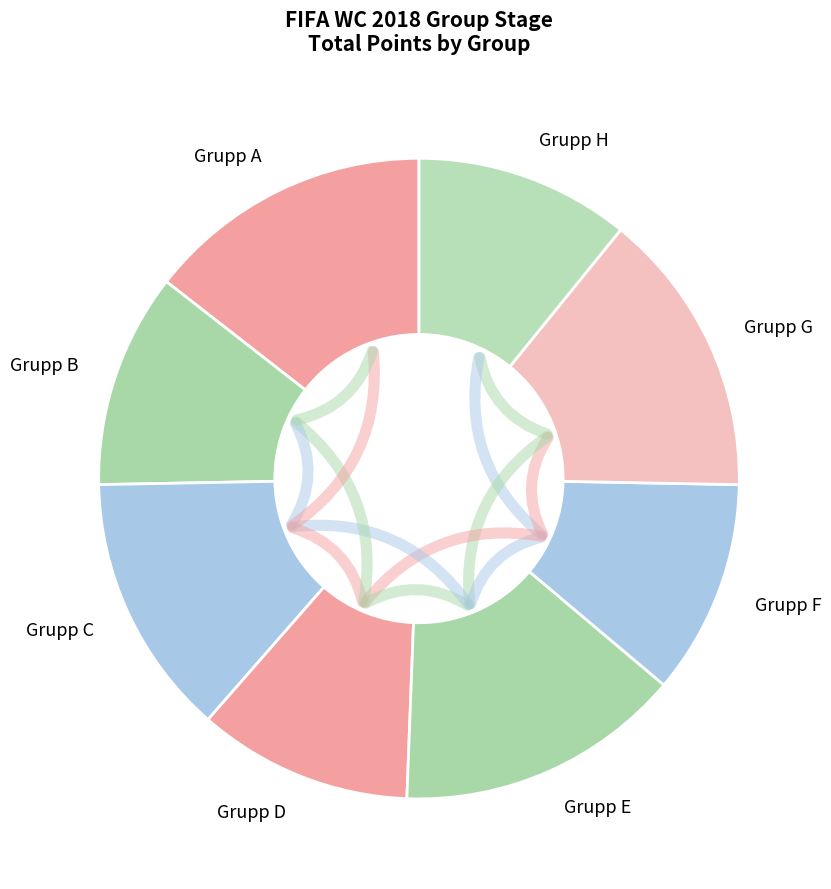

What is the ratio of the value at Grupp E to the value at Grupp F?

1.3